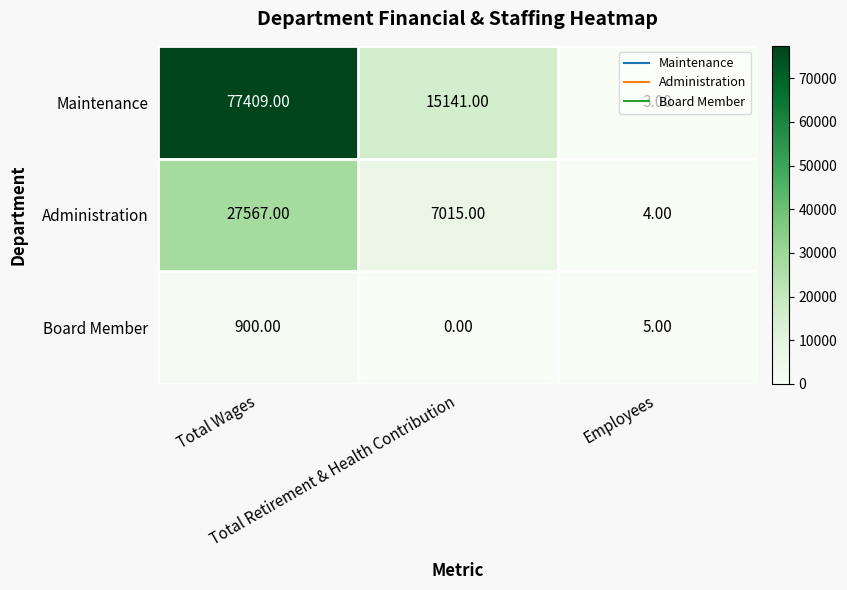

What is the difference between the maximum and minimum values in the Board Member series?

900